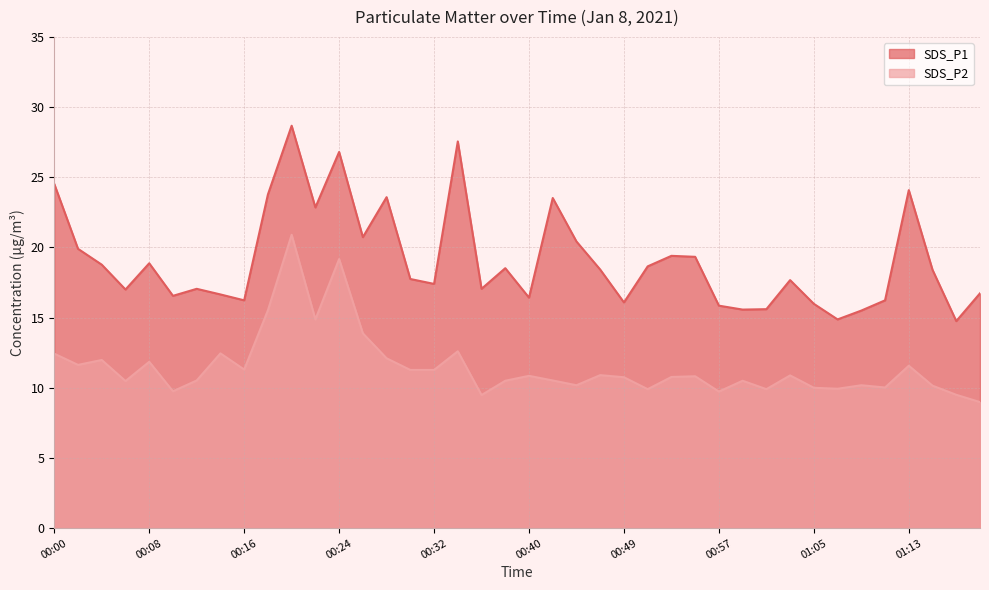

How many series are shown in this chart?

2